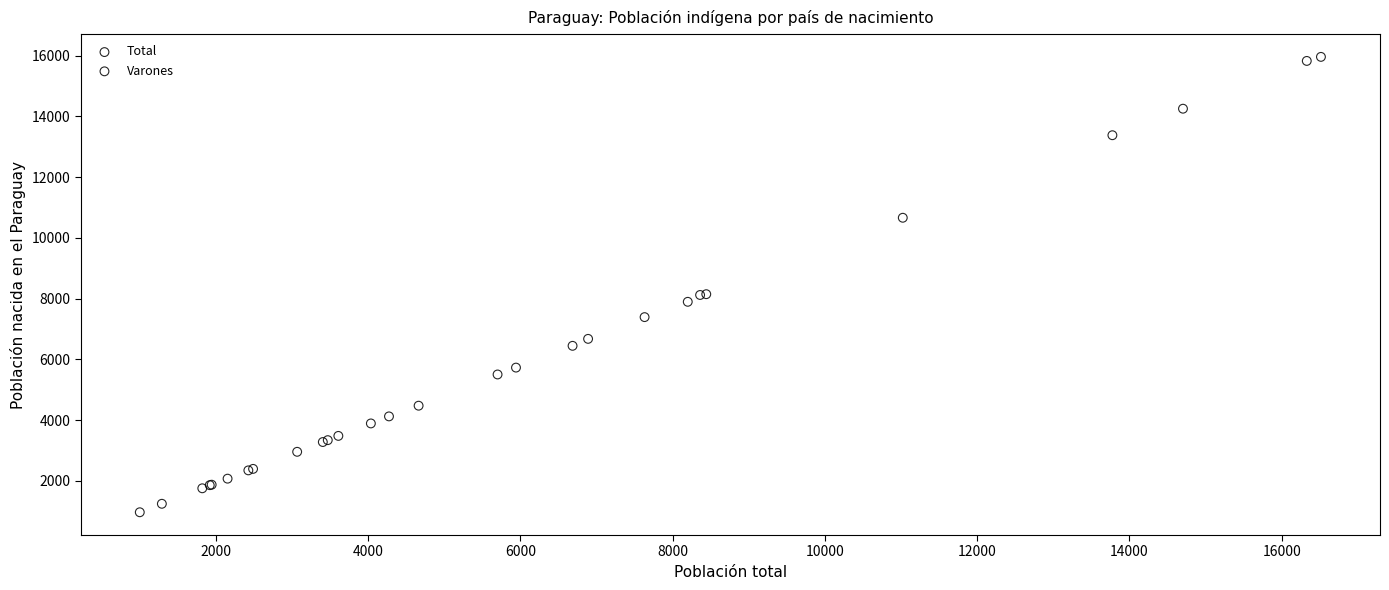

Which series contains the lowest Y value?

Varones